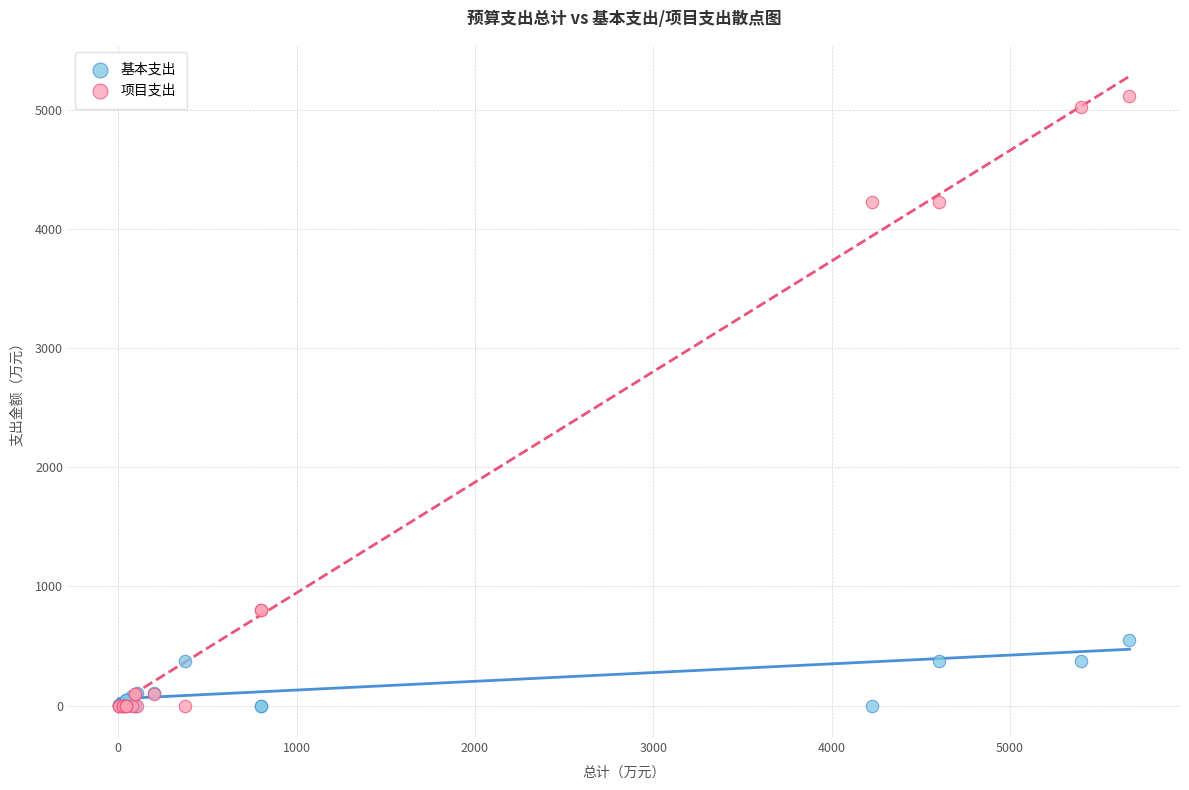

What are all the series names shown in the legend?

基本支出, 项目支出